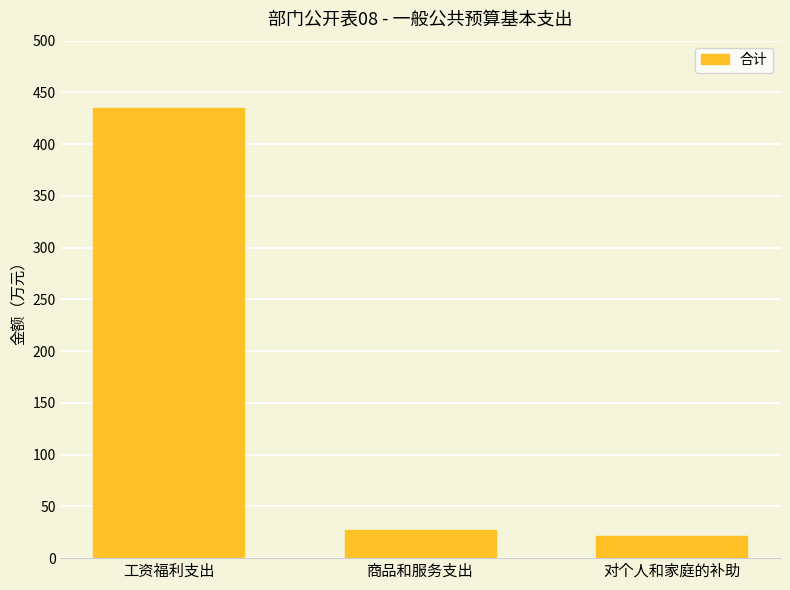

Which category has the lowest value across all series?

对个人和家庭的补助